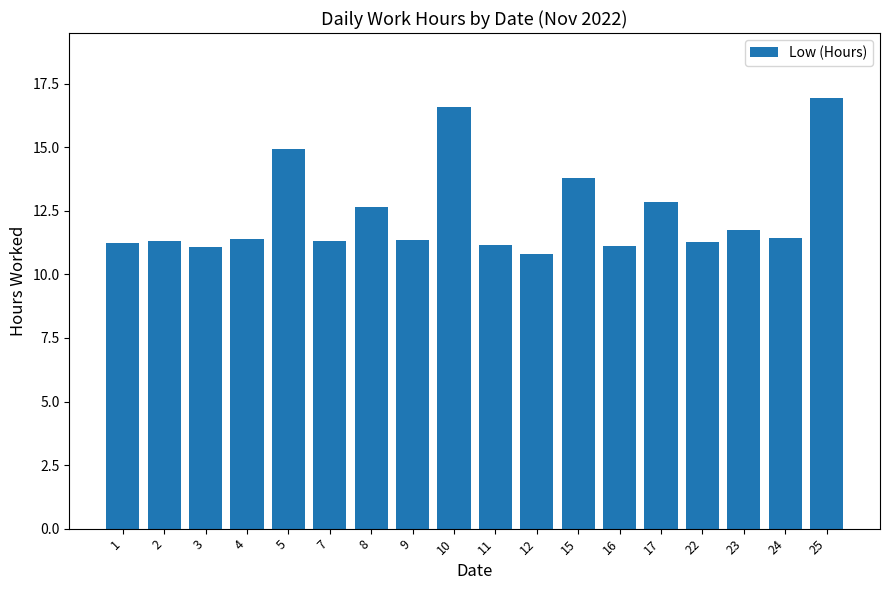

What is the sum of the values at 2 and 15?

25.1